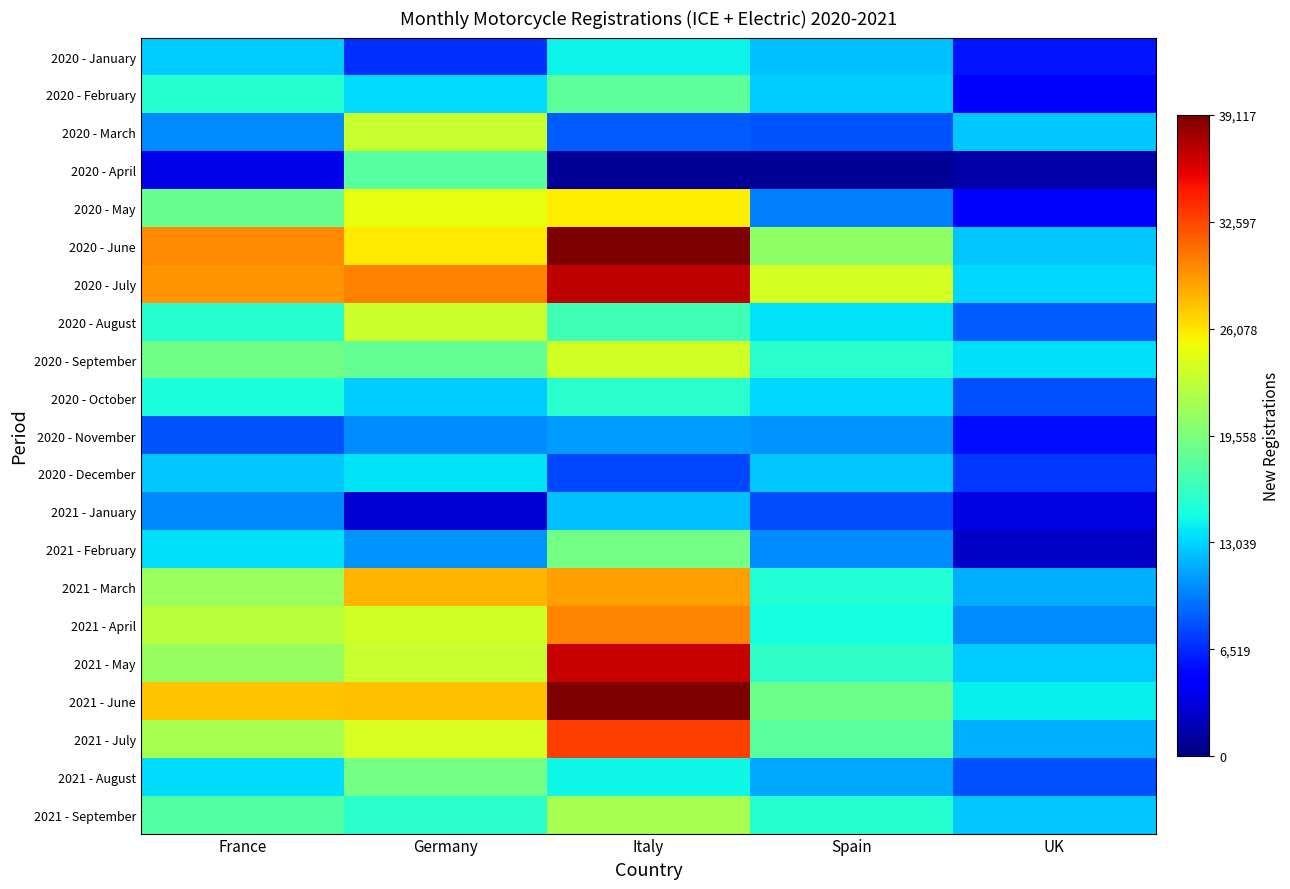

Reading right to left, extract all data points from this chart.

2020 - January: UK=5748	Spain=12352	Italy=14357	Germany=6827	France=12782
2020 - February: UK=4280	Spain=12823	Italy=18147	Germany=13392	France=15581
2020 - March: UK=12565	Spain=8100	Italy=8522	Germany=23074	France=10371
2020 - April: UK=1480	Spain=817	Italy=811	Germany=17763	France=3654
2020 - May: UK=5019	Spain=9918	Italy=25674	Germany=24681	France=18629
2020 - June: UK=12621	Spain=20589	Italy=39090	Germany=25970	France=29864
2020 - July: UK=13207	Spain=23718	Italy=36892	Germany=30228	France=29394
2020 - August: UK=8423	Spain=13690	Italy=16670	Germany=23296	France=15567
2020 - September: UK=13487	Spain=15637	Italy=23614	Germany=18397	France=18981
2020 - October: UK=7960	Spain=13206	Italy=15688	Germany=12775	France=15030
2020 - November: UK=5445	Spain=10672	Italy=10949	Germany=10351	France=8235
2020 - December: UK=7111	Spain=12636	Italy=7677	Germany=13672	France=12654
2021 - January: UK=3482	Spain=7801	Italy=12288	Germany=2979	France=10185
2021 - February: UK=2586	Spain=10287	Italy=19243	Germany=10545	France=13476
2021 - March: UK=11713	Spain=15369	Italy=28961	Germany=27982	France=21030
2021 - April: UK=10318	Spain=14722	Italy=30043	Germany=23583	France=22529
2021 - May: UK=12723	Spain=15926	Italy=36583	Germany=23158	France=20781
2021 - June: UK=14079	Spain=18885	Italy=39117	Germany=27636	France=27457
2021 - July: UK=11650	Spain=17926	Italy=32949	Germany=23854	France=21607
2021 - August: UK=8050	Spain=11440	Italy=14395	Germany=19241	France=13294
2021 - September: UK=12583	Spain=15516	Italy=21553	Germany=15645	France=17649